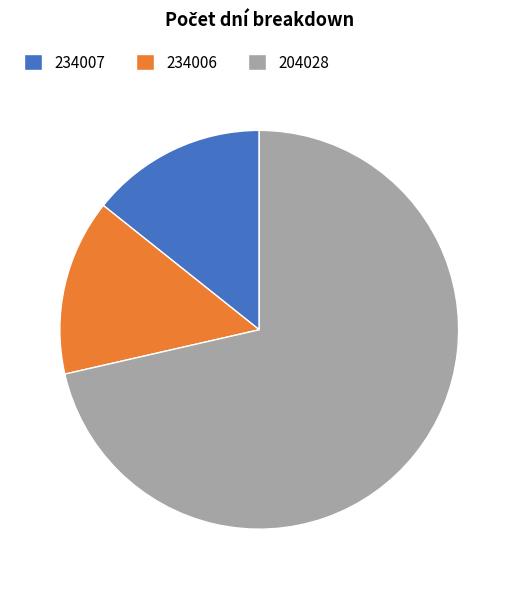

How many slices are in this pie chart?

3